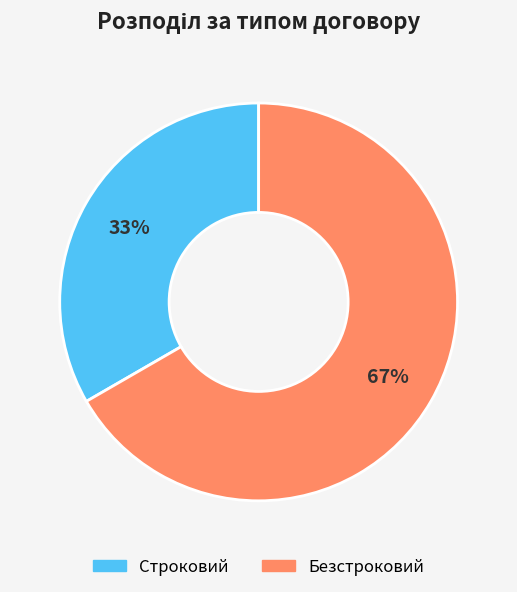

To the nearest percent, what is the combined percentage of Строковий and Безстроковий?

100%